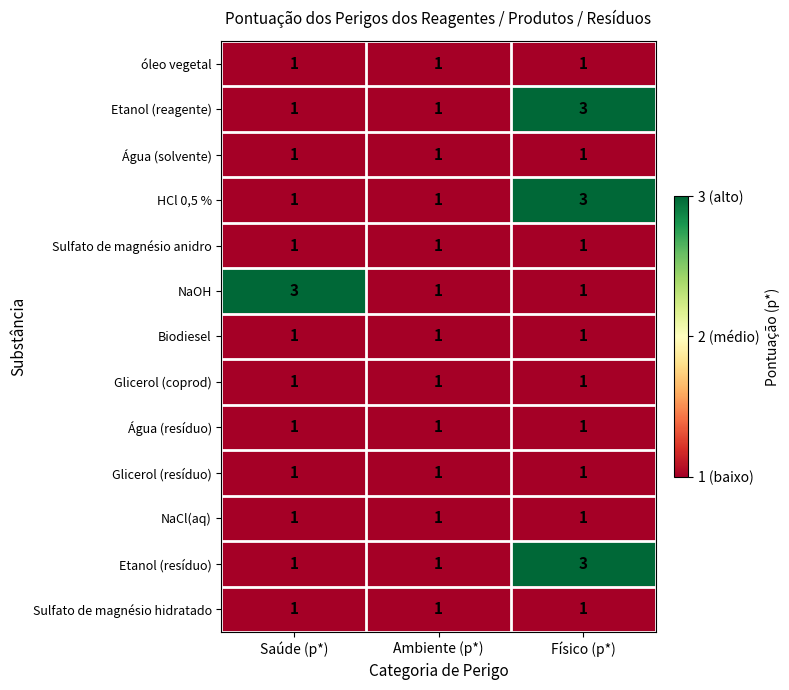

Is it true that Etanol (resíduo) equals 2 at Saúde (p*)?

False